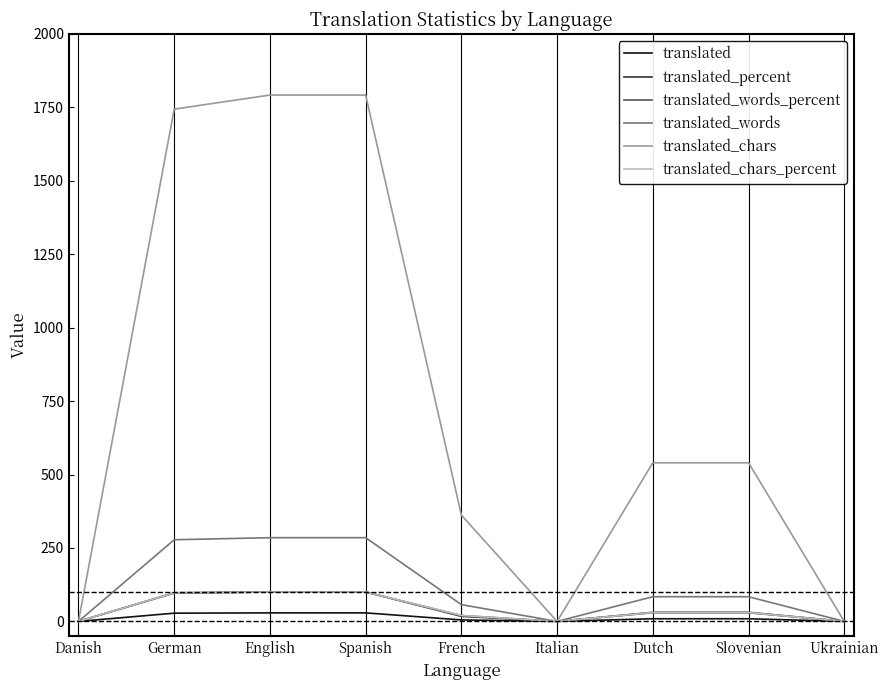

What is the sum of all translated values?

109.0